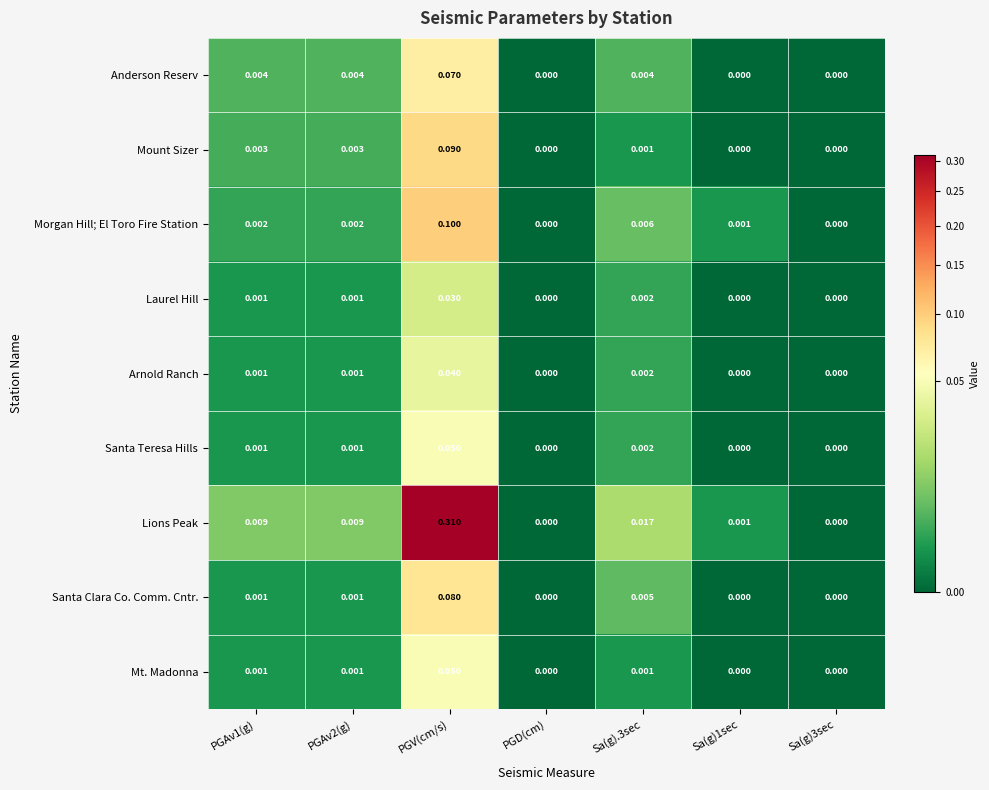

At which category is the sum across all series the highest?

PGV(cm/s)